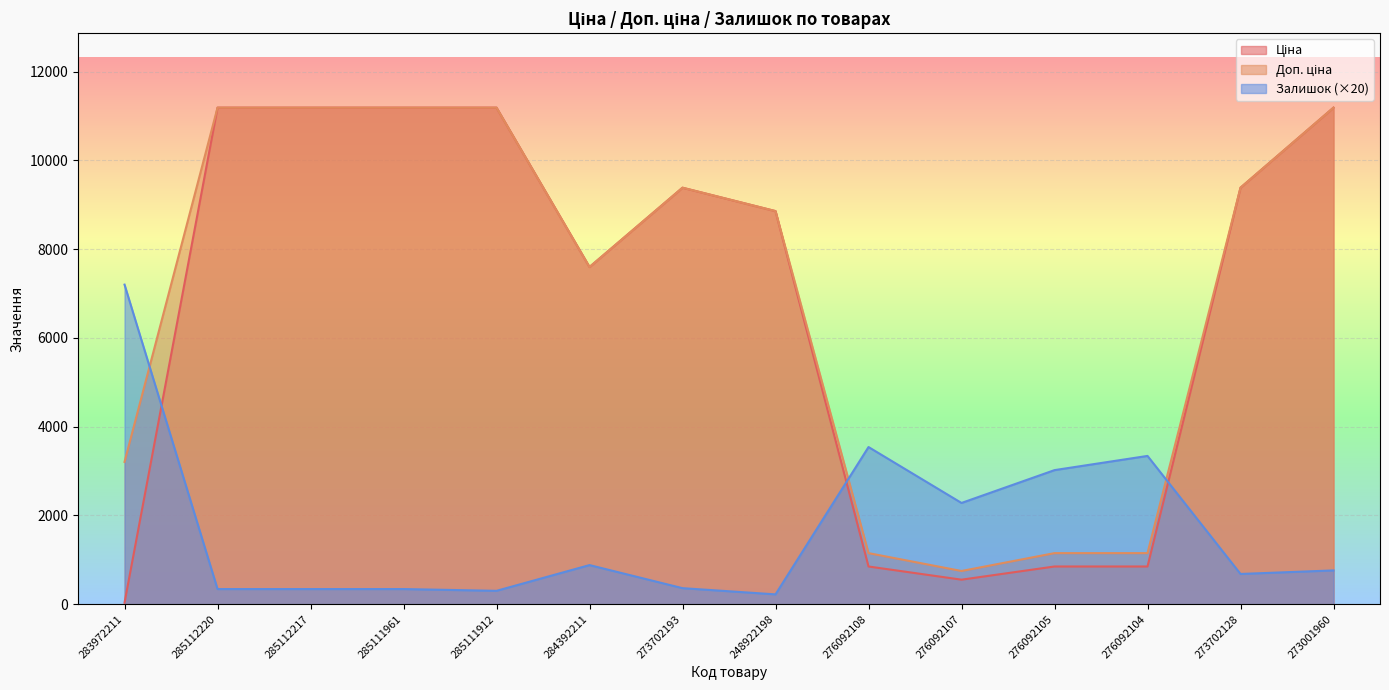

Which series changed the most between 284392211 and 273001960?

Ціна